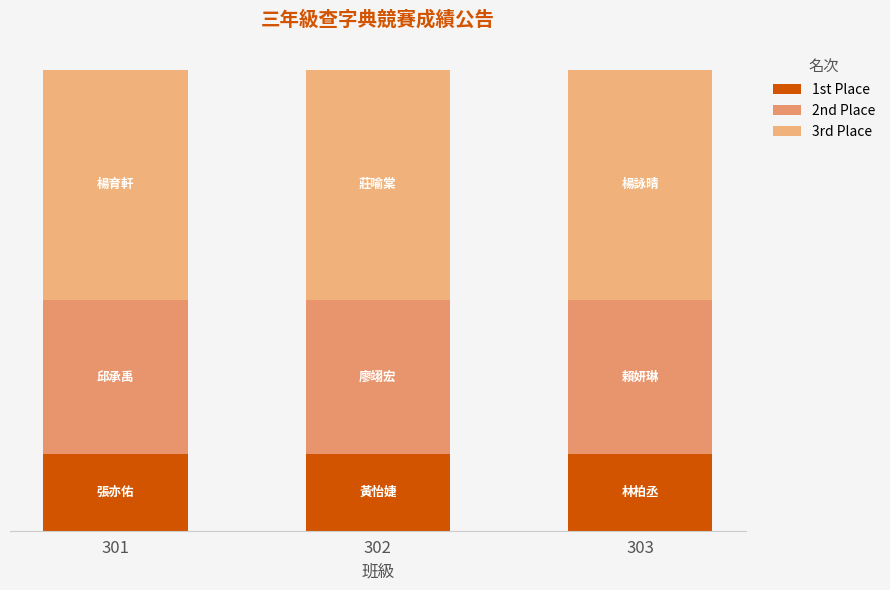

True or false: 3rd Place has a value of 5 at 303.

False